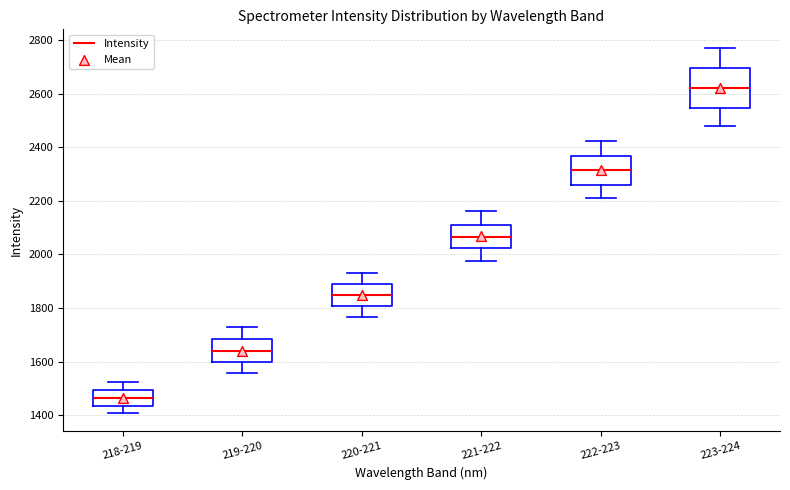

Which box has the lowest median line?

218-219